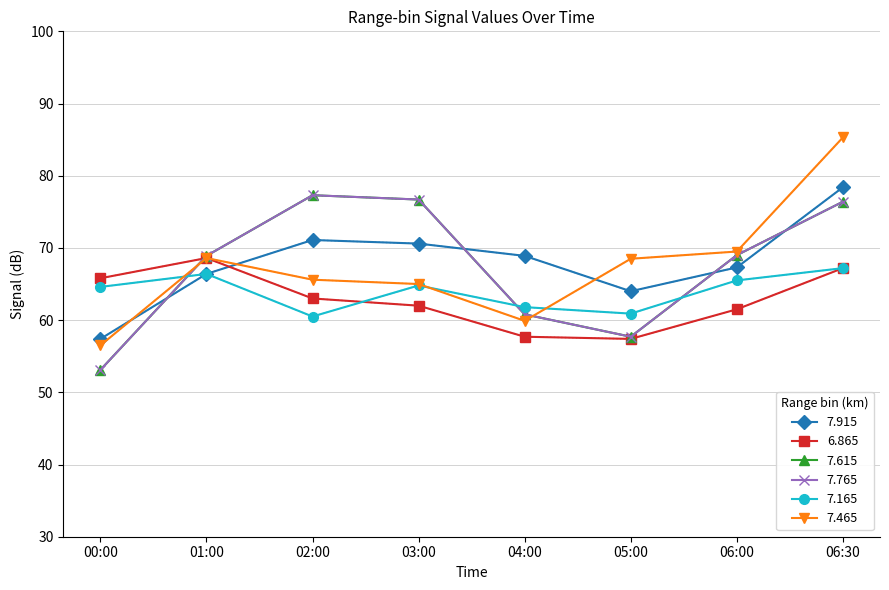

Is this an area chart (filled region under the line)?

No